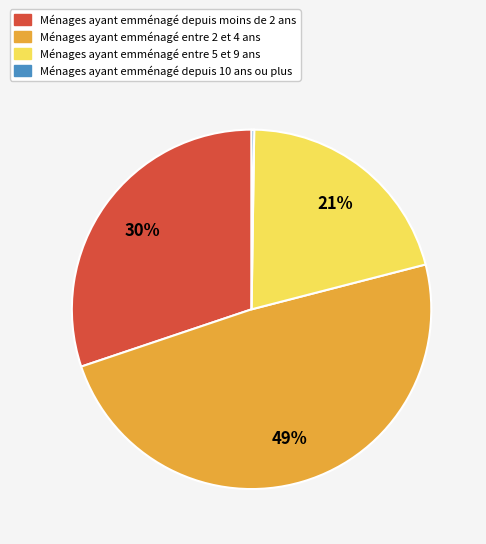

Is there any slice that represents more than half of the pie?

No